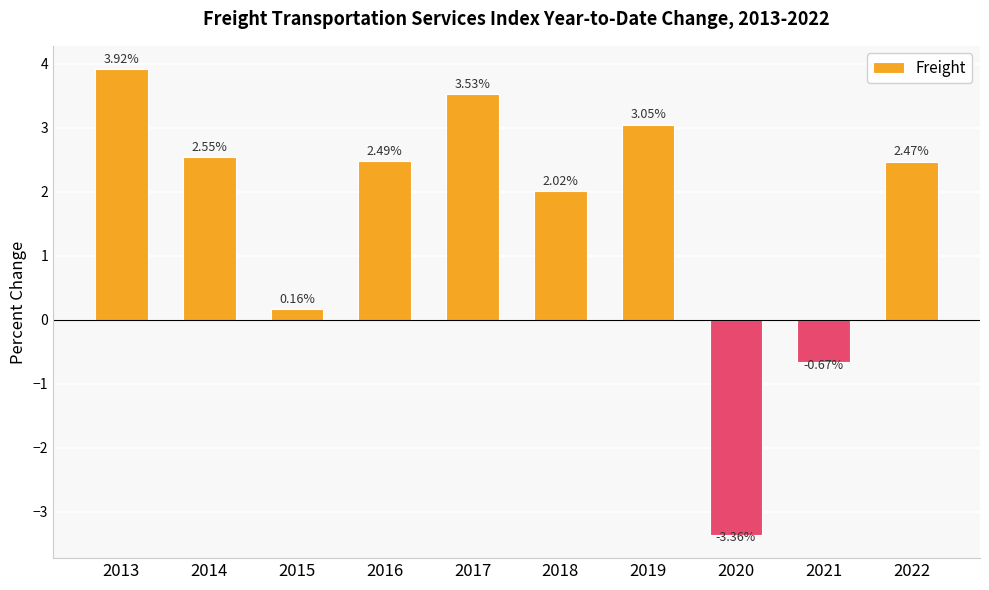

Rank the categories by value from highest to lowest.

2013, 2017, 2019, 2014, 2016, 2022, 2018, 2015, 2021, 2020